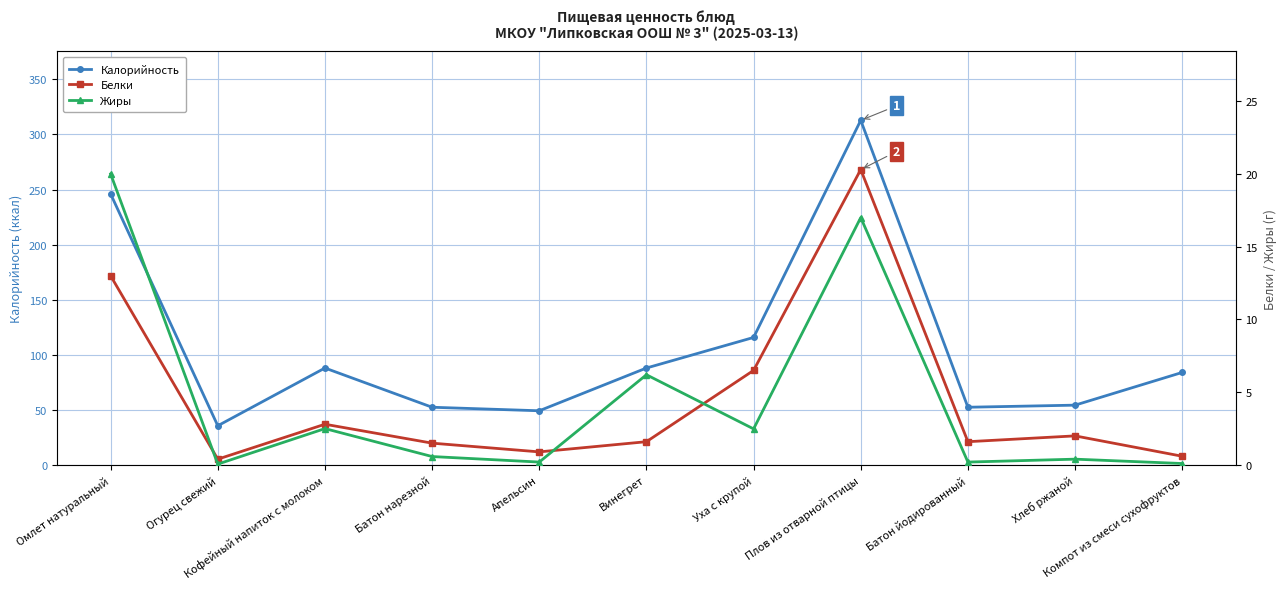

What are all the series names shown in the legend?

Калорийность, Белки, Жиры